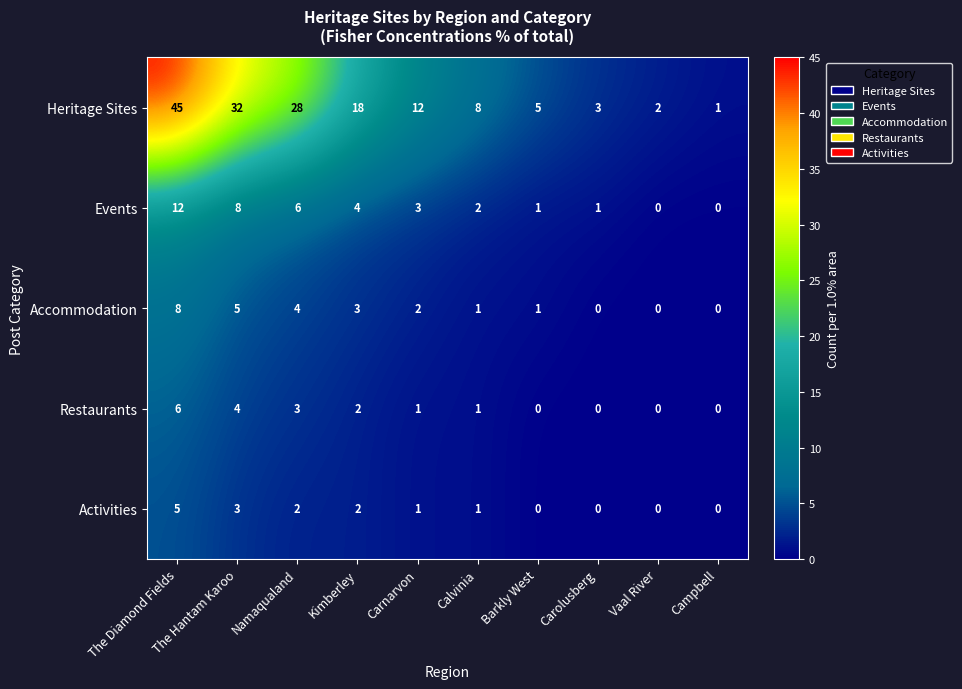

What is the maximum value shown in the chart?

45